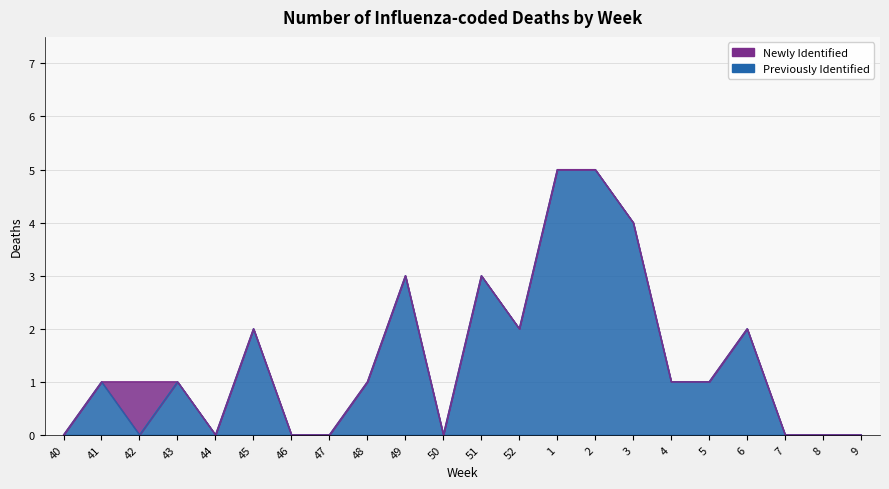

At which label is the value closest to 2?

45